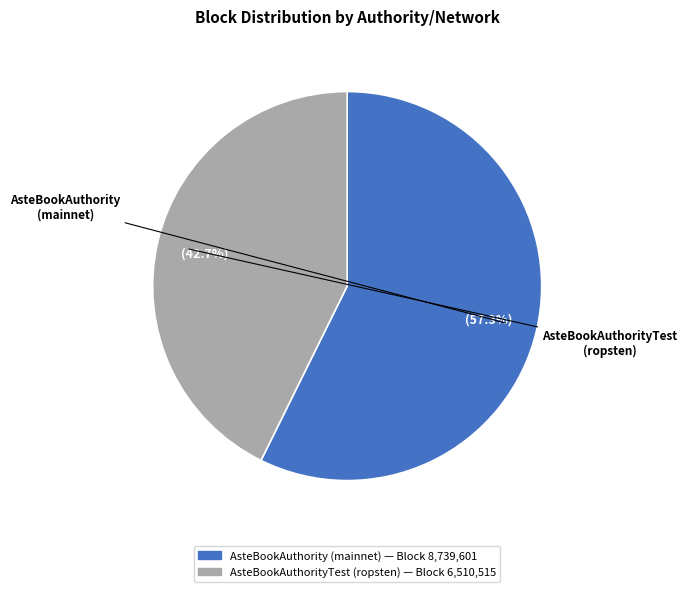

Which category has the biggest portion of the pie?

AsteBookAuthority (mainnet)